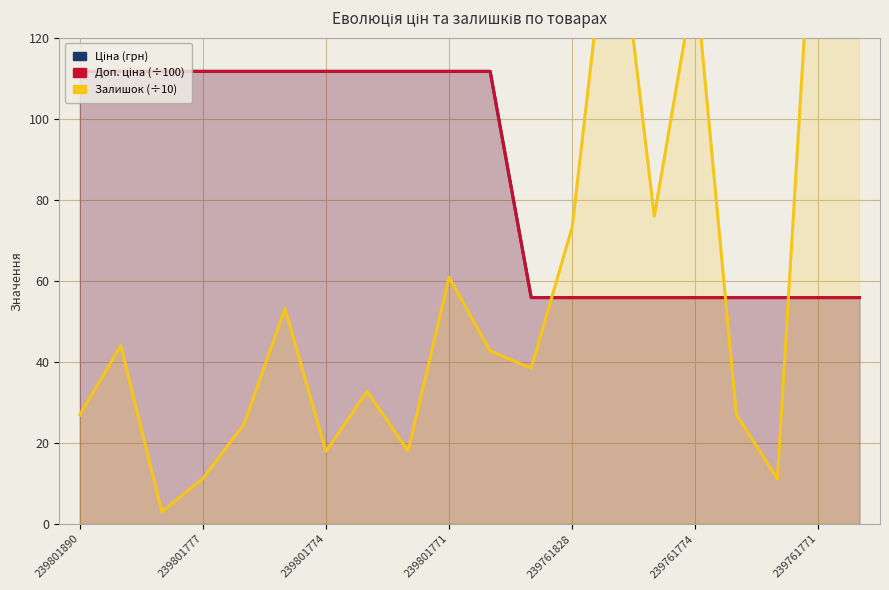

Which series ends up on top after the final intersection of Залишок and Ціна?

Залишок